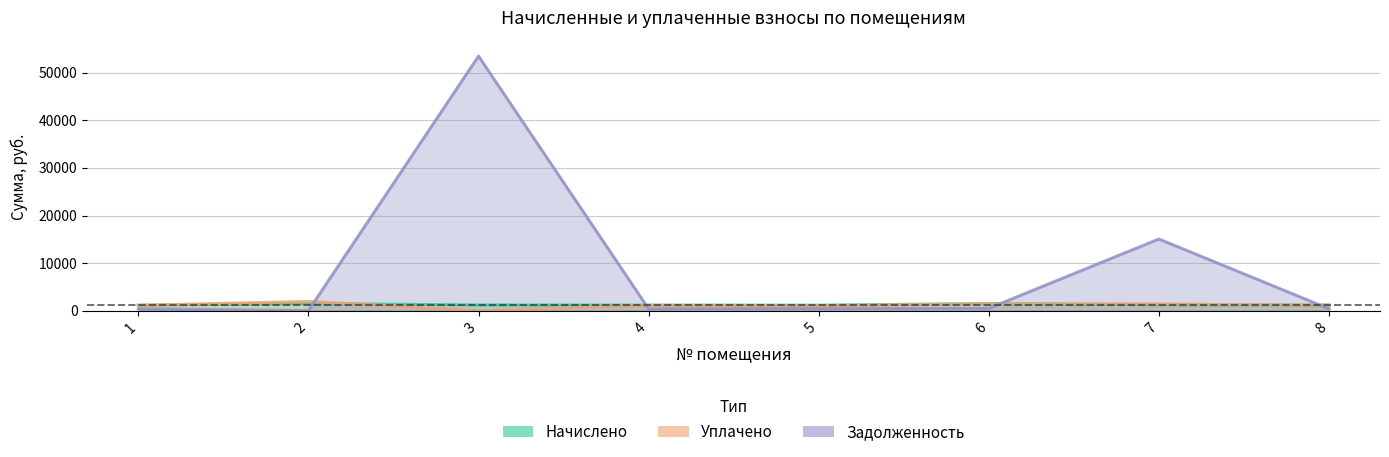

At which category does the chart reach its peak across all series?

3